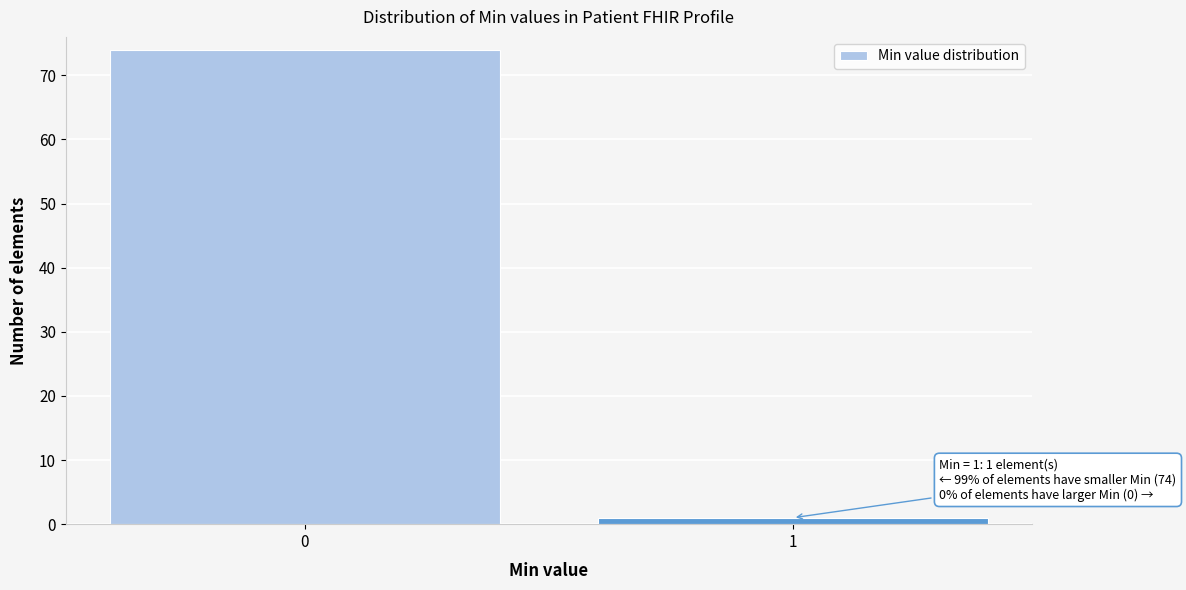

Reading left to right, extract all data points from this chart.

74	1